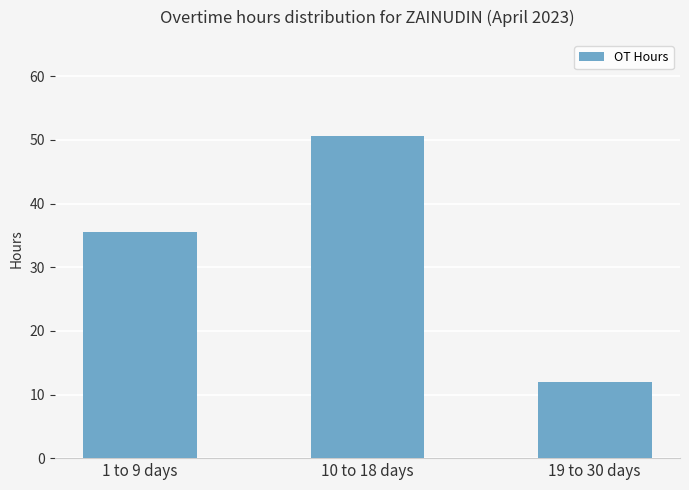

How many distinct data groups are displayed?

1